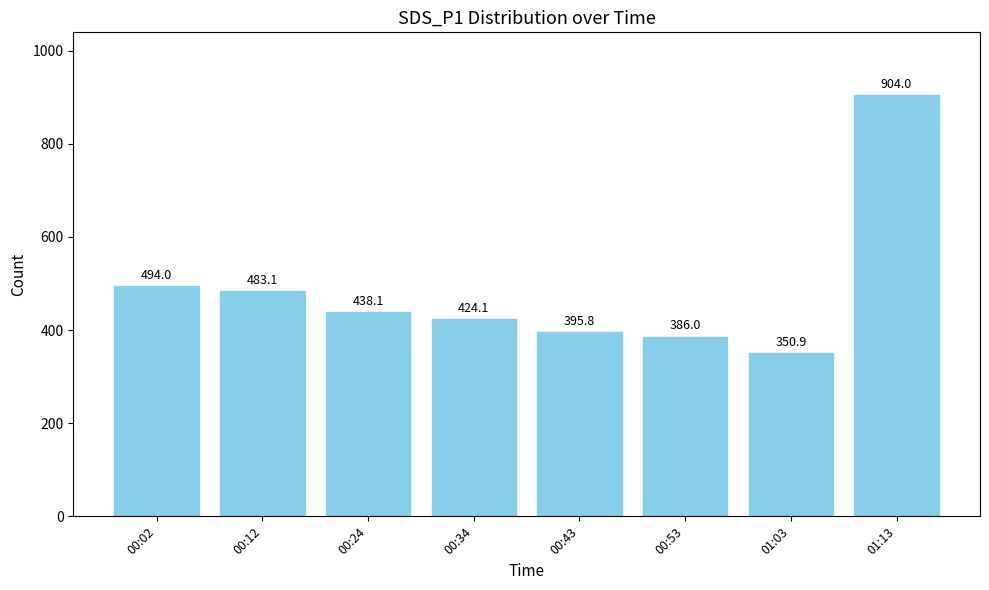

What is the change in value from 00:24 to 00:43?

-42.3